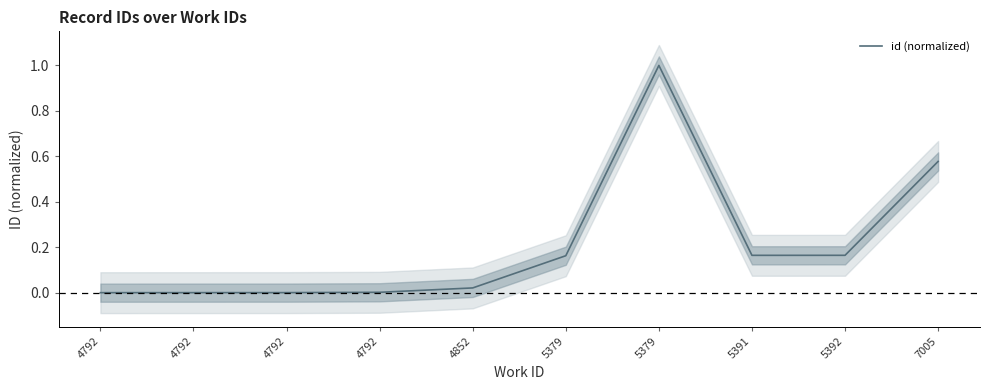

What is the change in value from 4852 to 5392?

+0.1